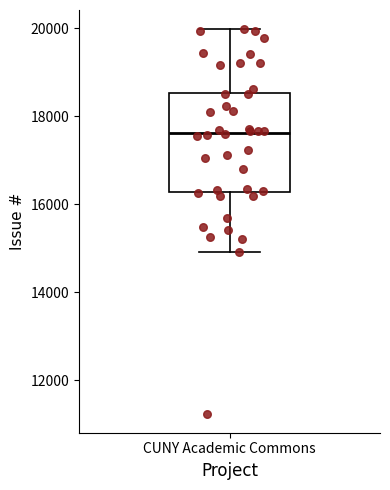

Where does the median line of the box for CUNY Academic Commons sit on the y-axis? The values are not printed on the chart, so give them approximately, as read against the axis.

17600